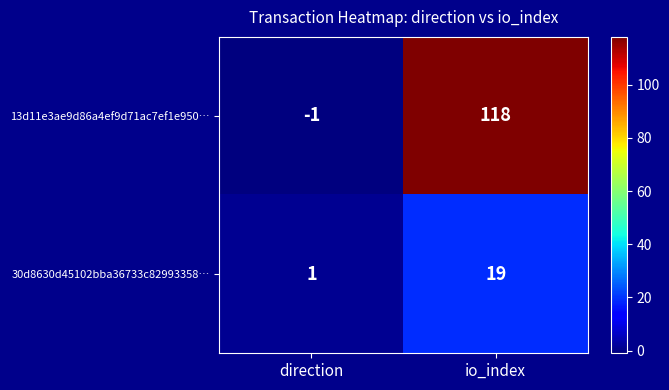

Which series has the widest spread of values?

13d11e3ae9d86a4ef9d71ac7ef1e950…